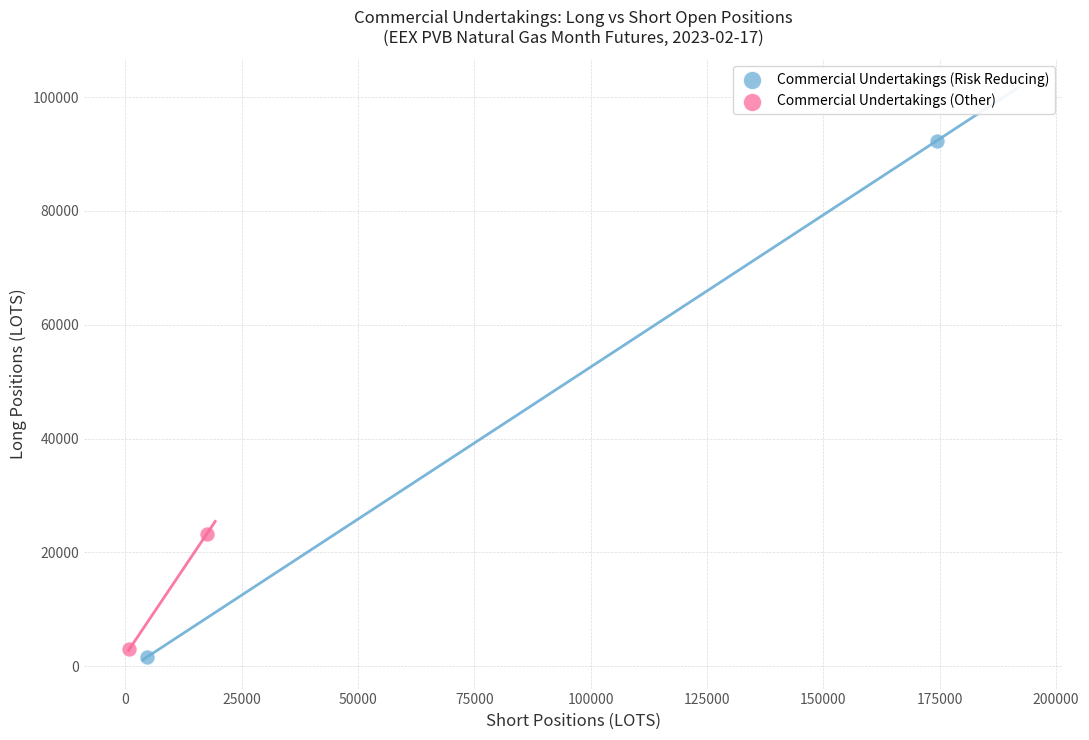

Which series has the widest spread of Y values?

Commercial Undertakings (Risk Reducing)